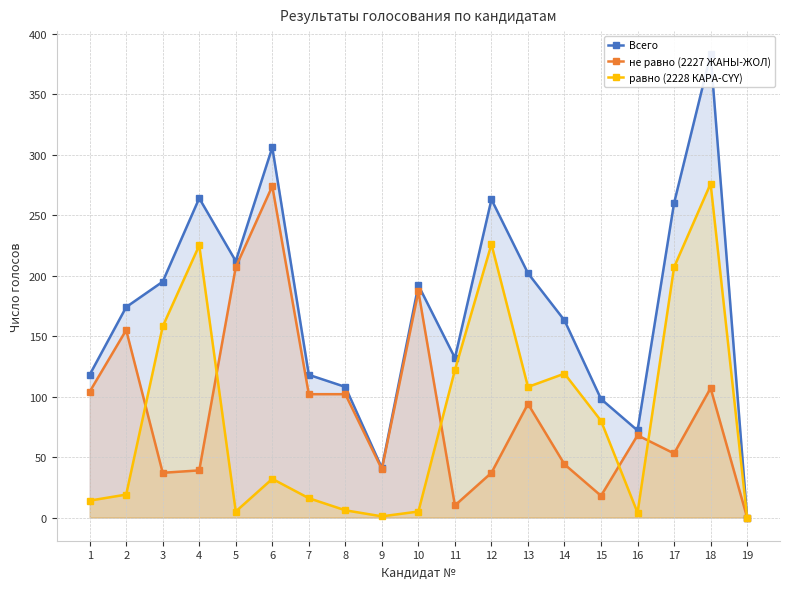

Reading right to left, transcribe all the data shown in this chart.

Всего: 19=0	18=383	17=260	16=72	15=98	14=163	13=202	12=263	11=132	10=192	9=41	8=108	7=118	6=306	5=212	4=264	3=195	2=174	1=118
не равно (2227 ЖАНЫ-ЖОЛ): 19=0	18=107	17=53	16=68	15=18	14=44	13=94	12=37	11=10	10=187	9=40	8=102	7=102	6=274	5=207	4=39	3=37	2=155	1=104
равно (2228 КАРА-СYY): 19=0	18=276	17=207	16=4	15=80	14=119	13=108	12=226	11=122	10=5	9=1	8=6	7=16	6=32	5=5	4=225	3=158	2=19	1=14